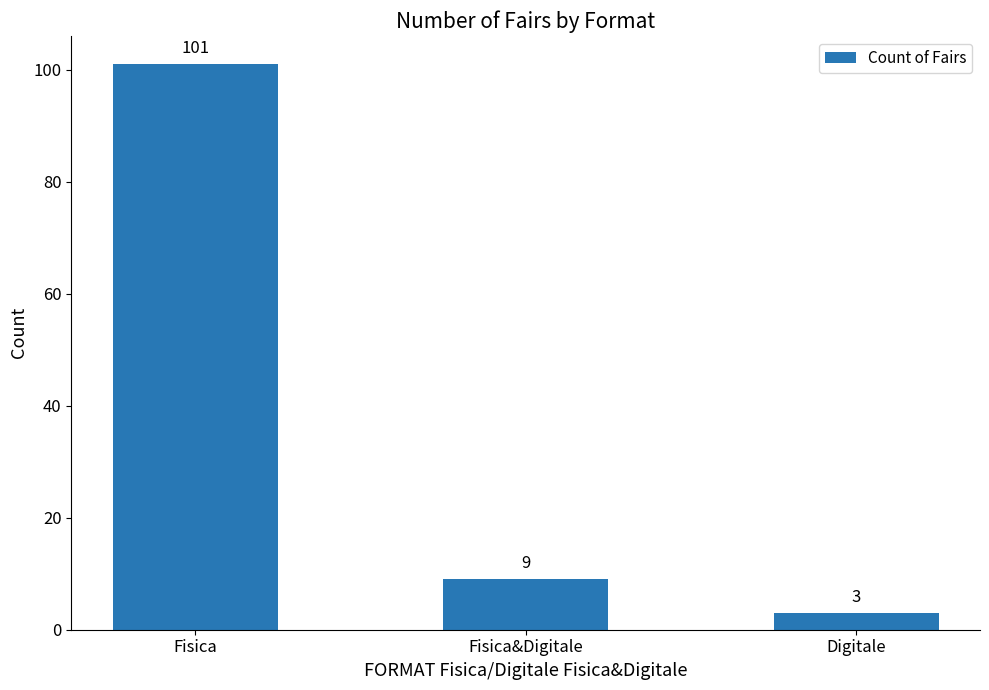

Count the number of data series in this chart.

1